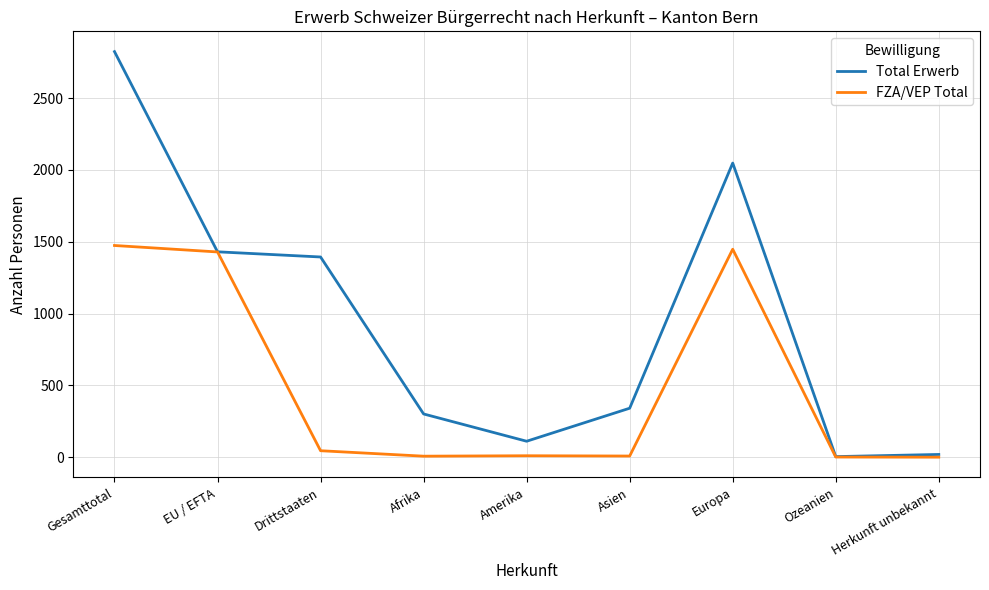

Between Europa and Ozeanien, which series saw the biggest shift?

Total Erwerb